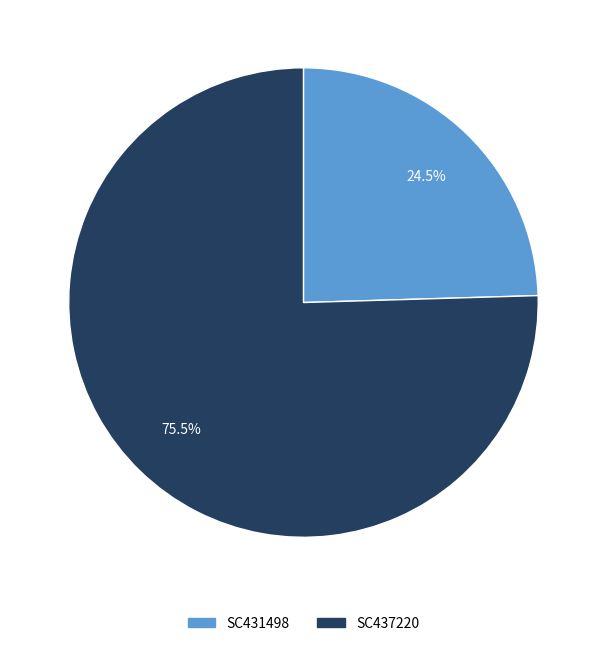

How many segments does this pie chart have?

2